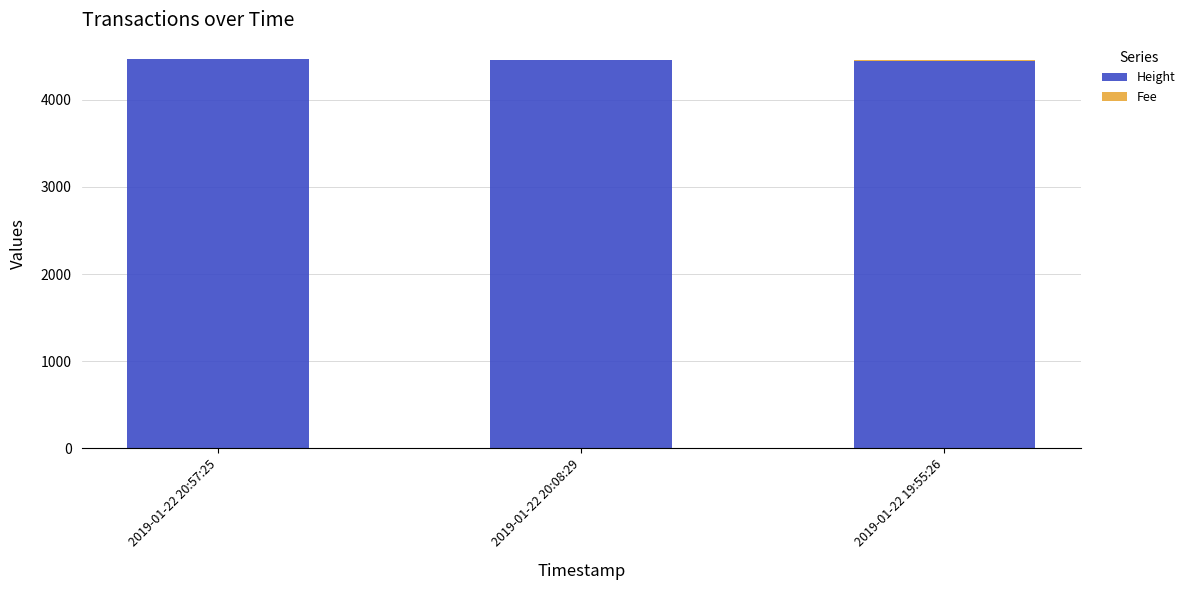

The value of Height at 2019-01-22 20:57:25 is 6754.0. True or false?

False